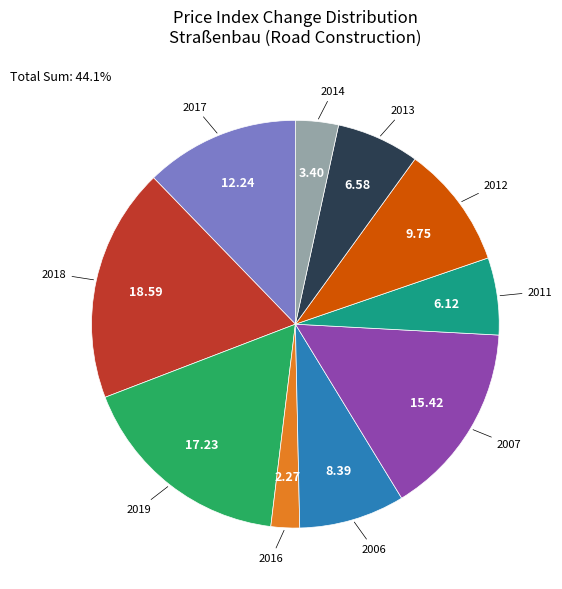

How many slices are in this pie chart?

10